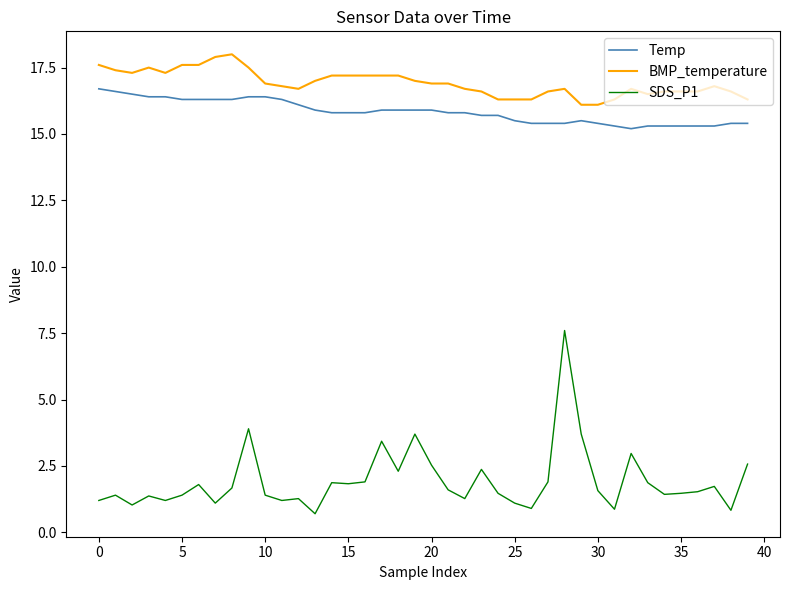

Which series has the largest total across all categories?

BMP_temperature